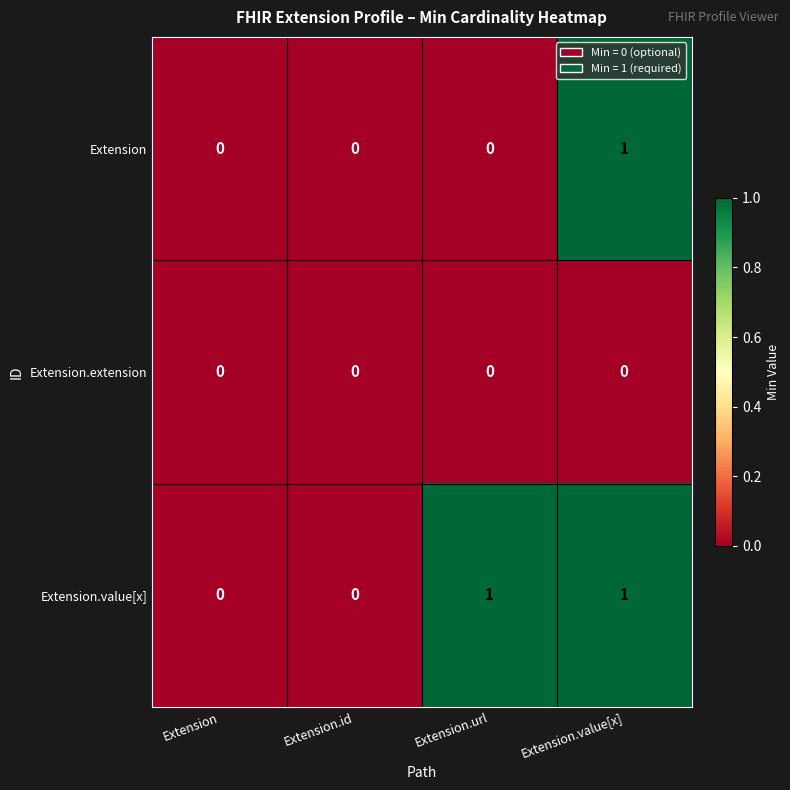

What is the difference between the highest and lowest values at Extension.url?

1